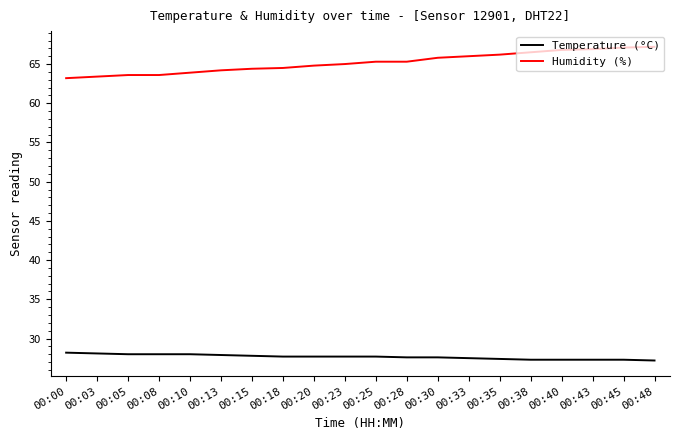

What is the greatest value displayed?

67.2